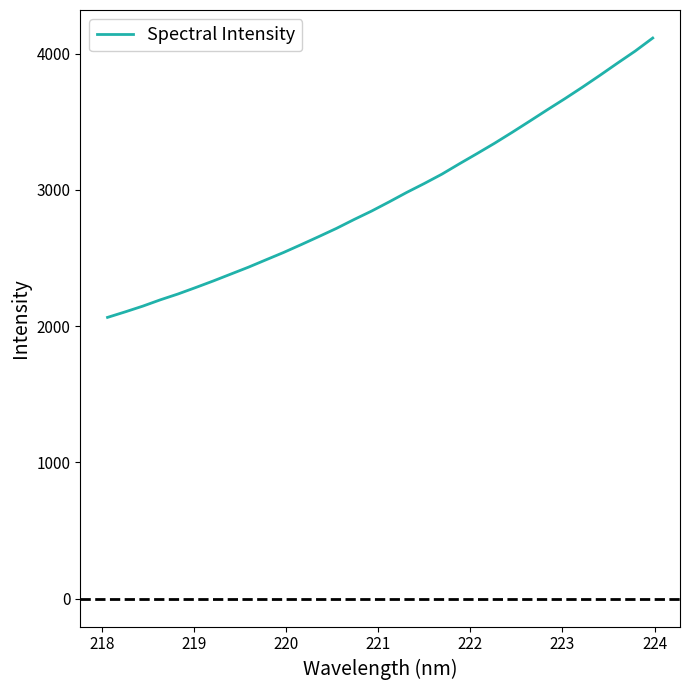

What is the smallest value displayed?

2064.0